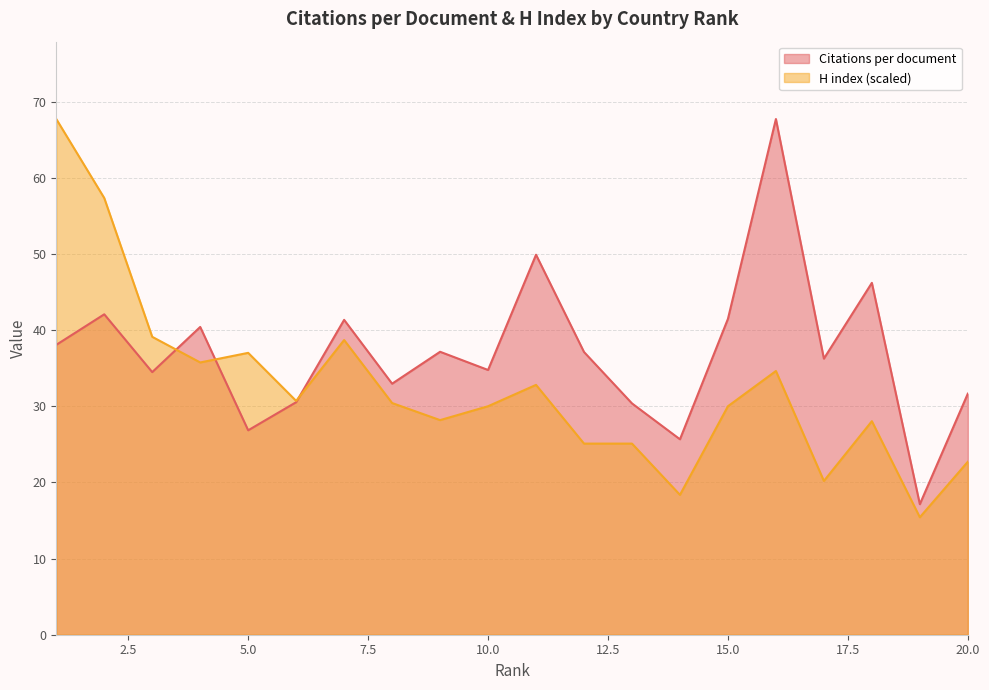

Which series ends up on top after the final intersection of Citations per document and H index?

Citations per document